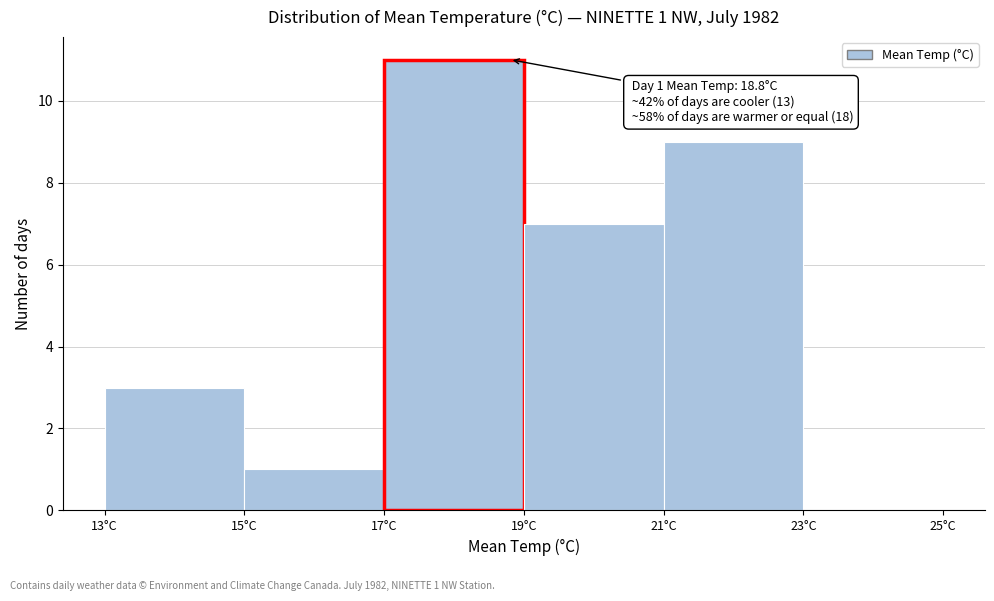

Which range on the x-axis has the tallest bar?

17 to 19